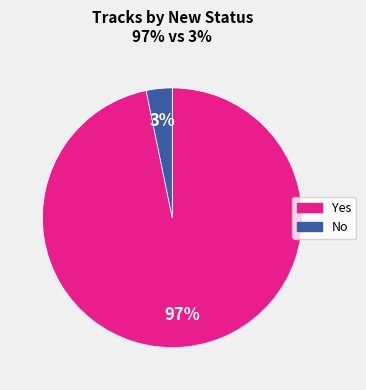

Between No and Yes, which is larger?

Yes